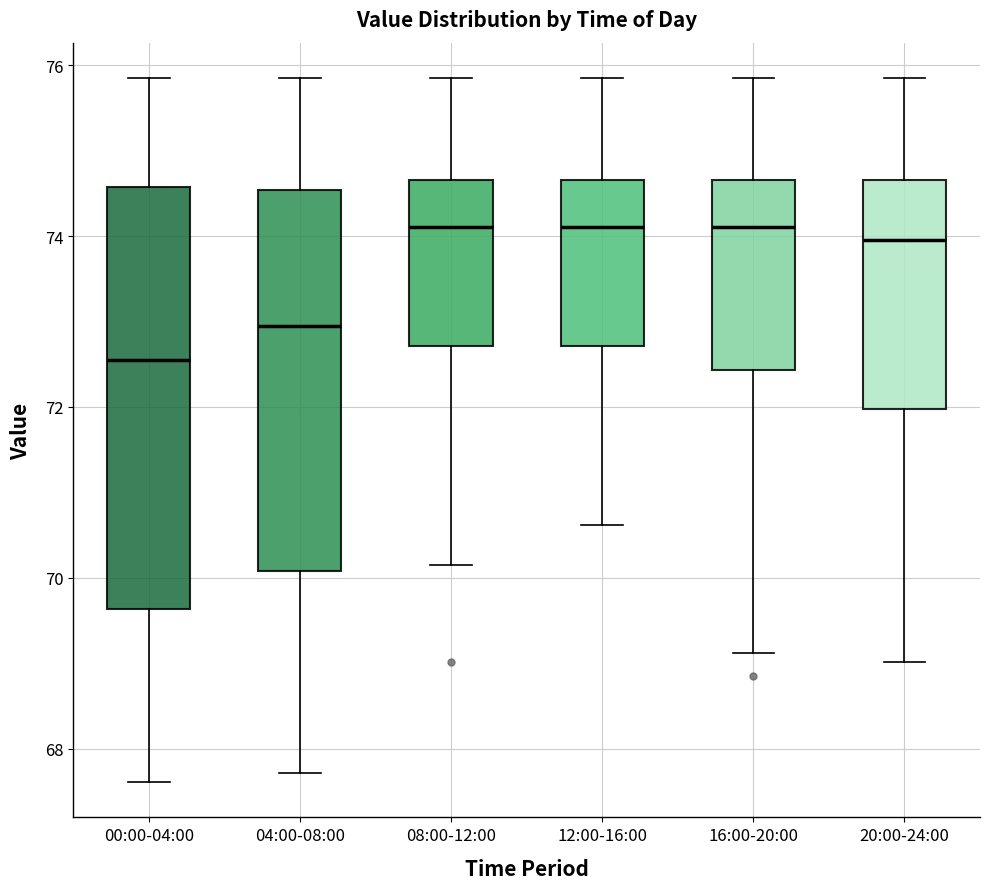

Which box has the lowest median line?

00:00-04:00